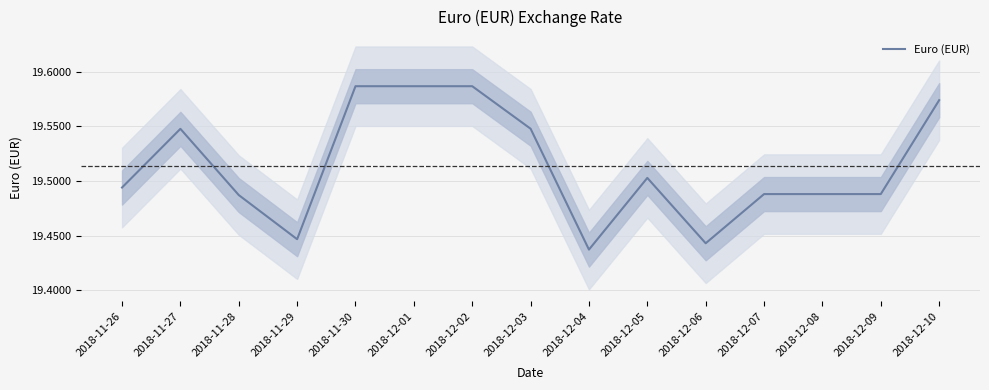

Where is the first local minimum?

2018-11-29